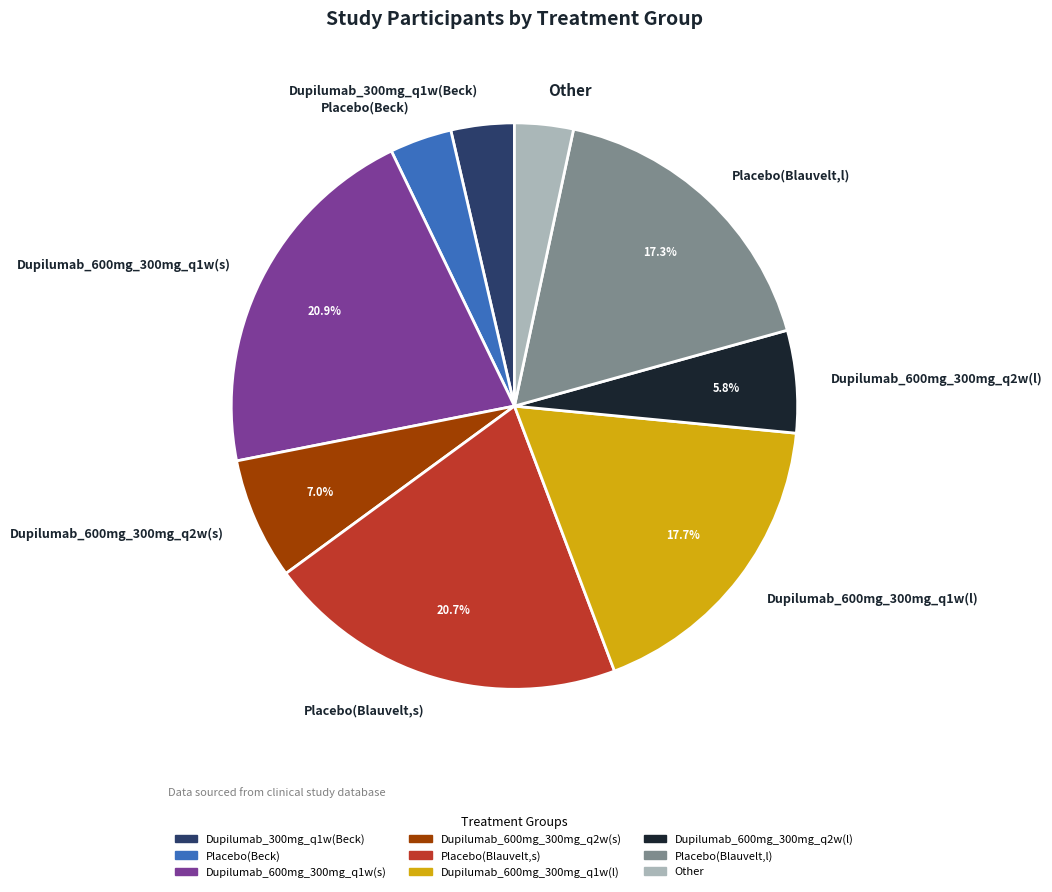

Is it true that Dupilumab_600mg_300mg_q2w(l) is 18% of the pie?

False